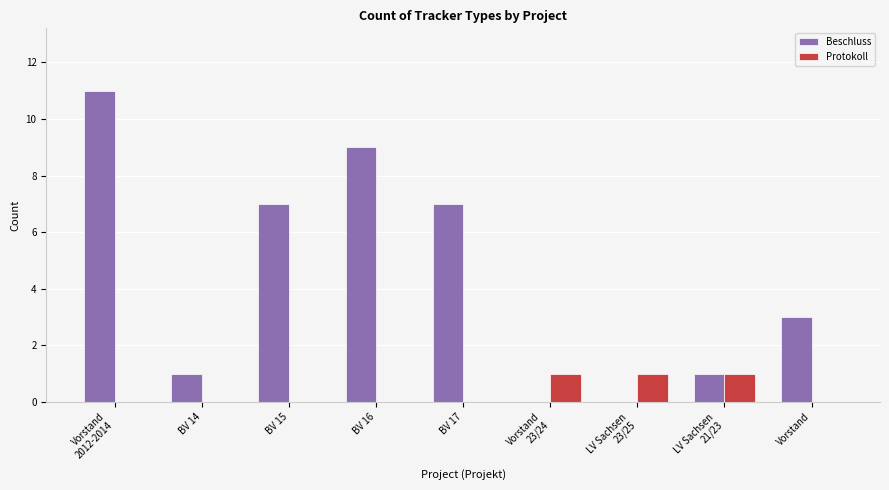

What is the greatest value displayed?

11